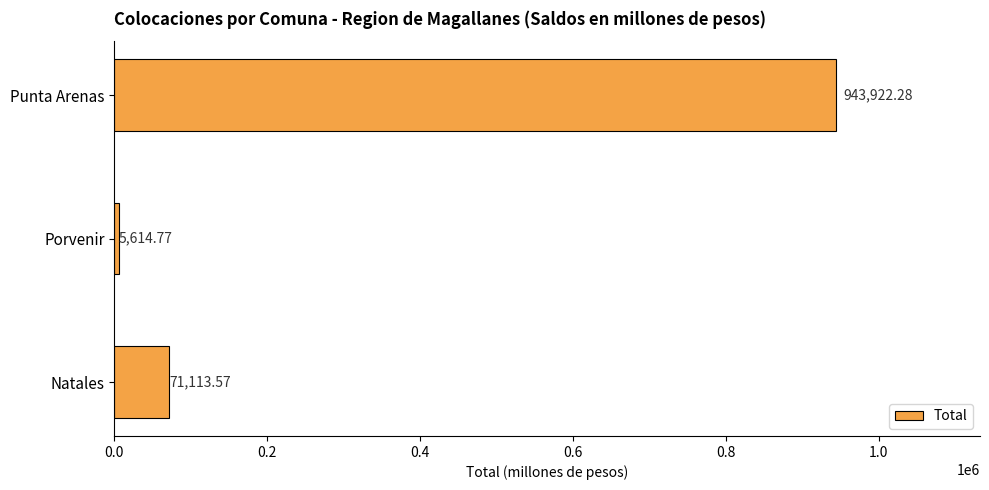

Which label corresponds to the largest value in the chart?

Punta Arenas